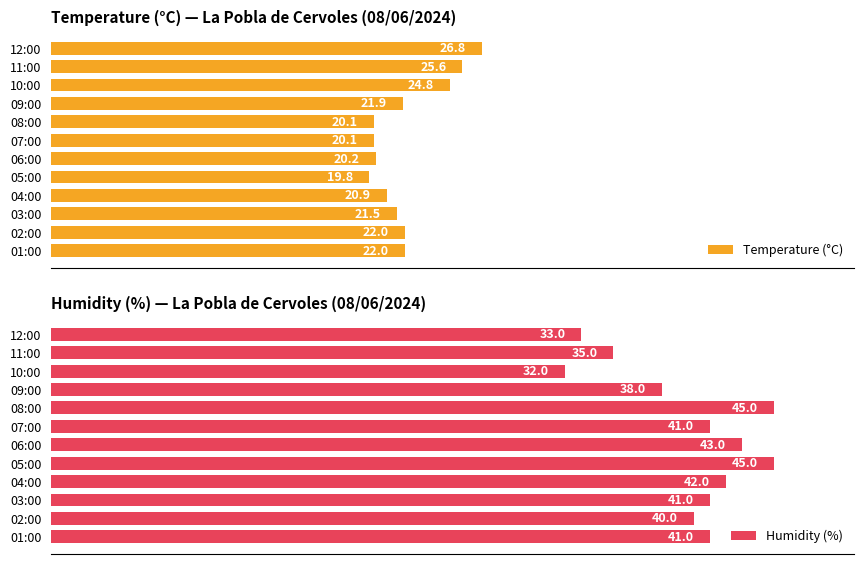

What is the minimum value for Temperature (°C)?

19.8